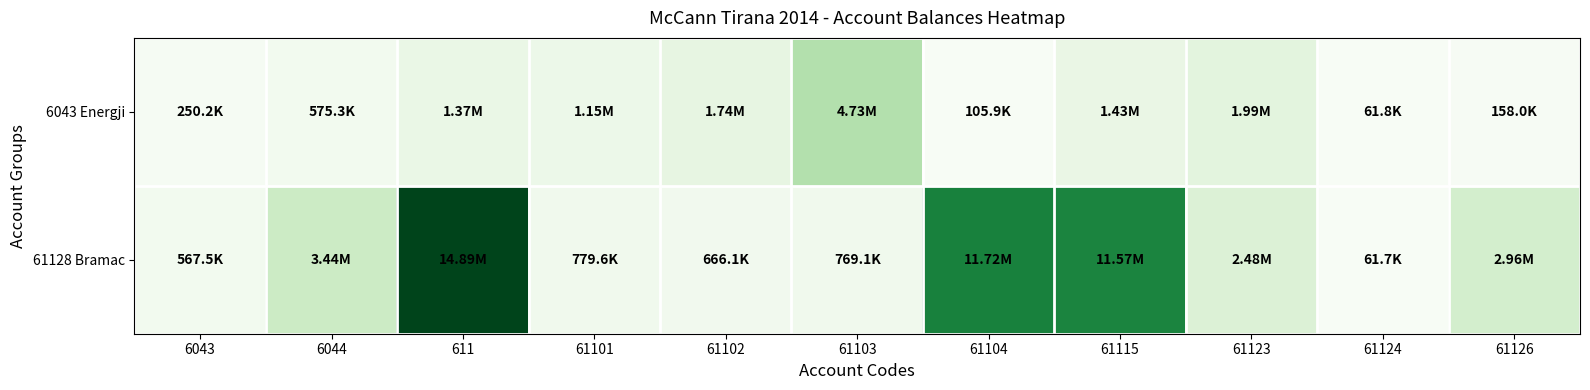

Rank the series by their maximum value, from lowest to highest.

6043 Energji, 61128 Bramac